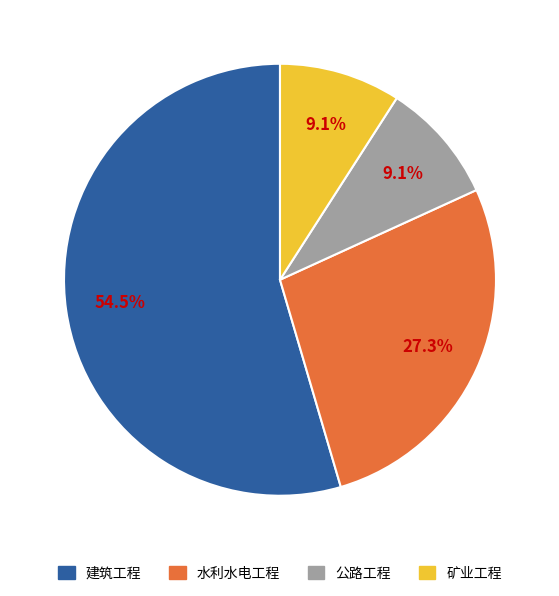

Which has a higher value, 建筑工程 or 公路工程?

建筑工程